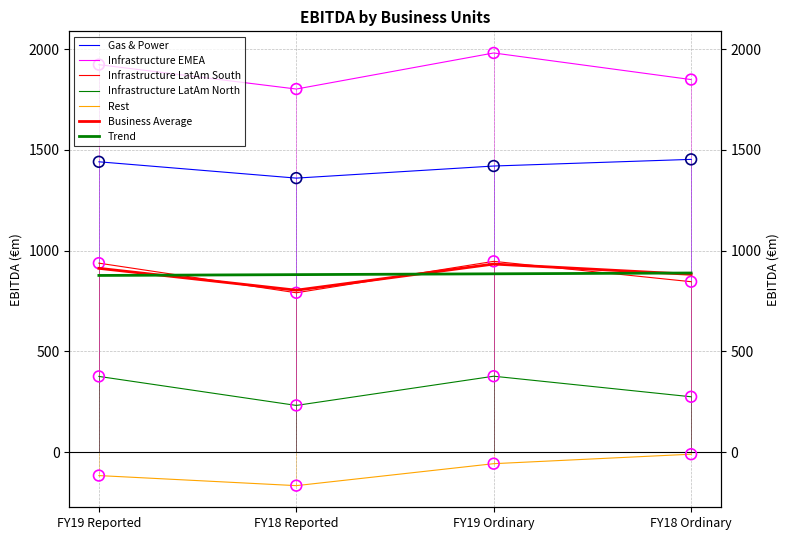

What is the total value across all series at FY19 Reported?

4562